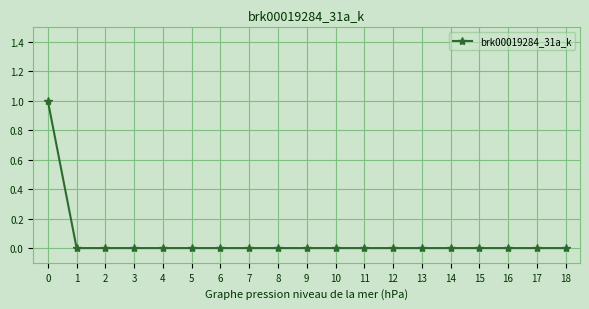

True or false: the data shows 0 at 13.

True